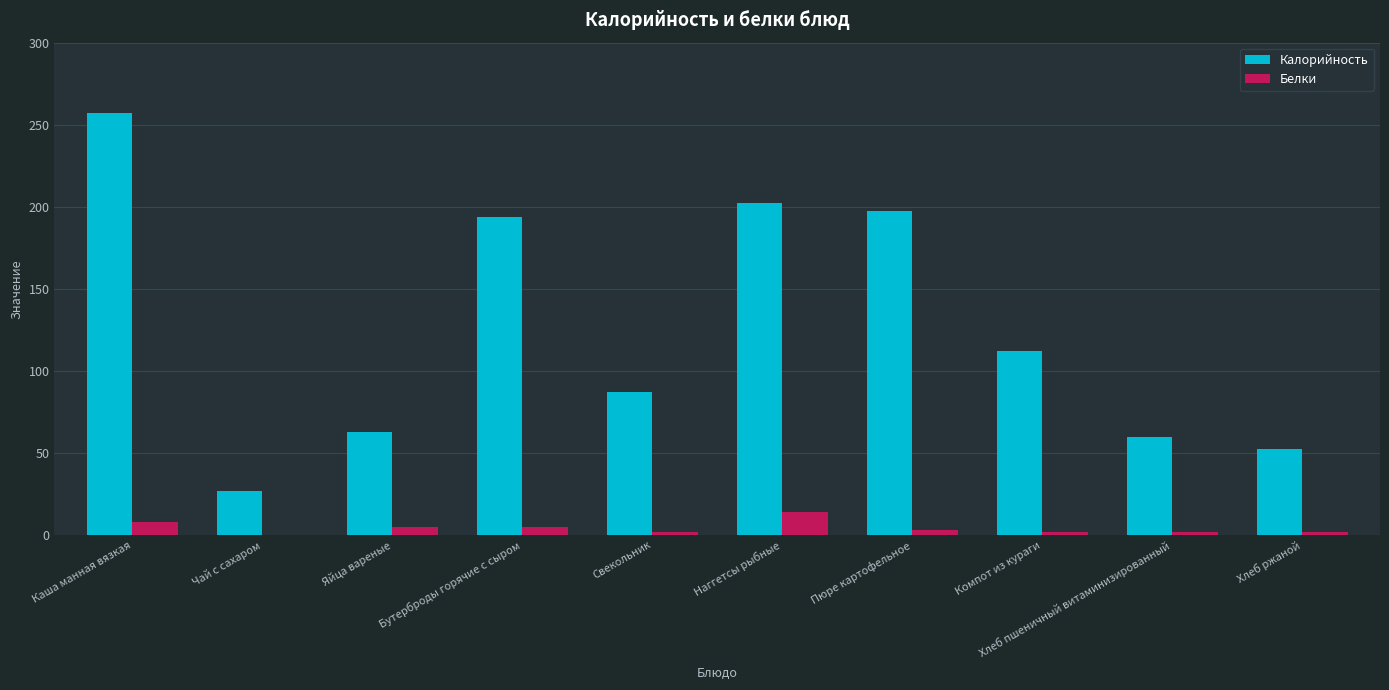

How many groups of bars are there?

10